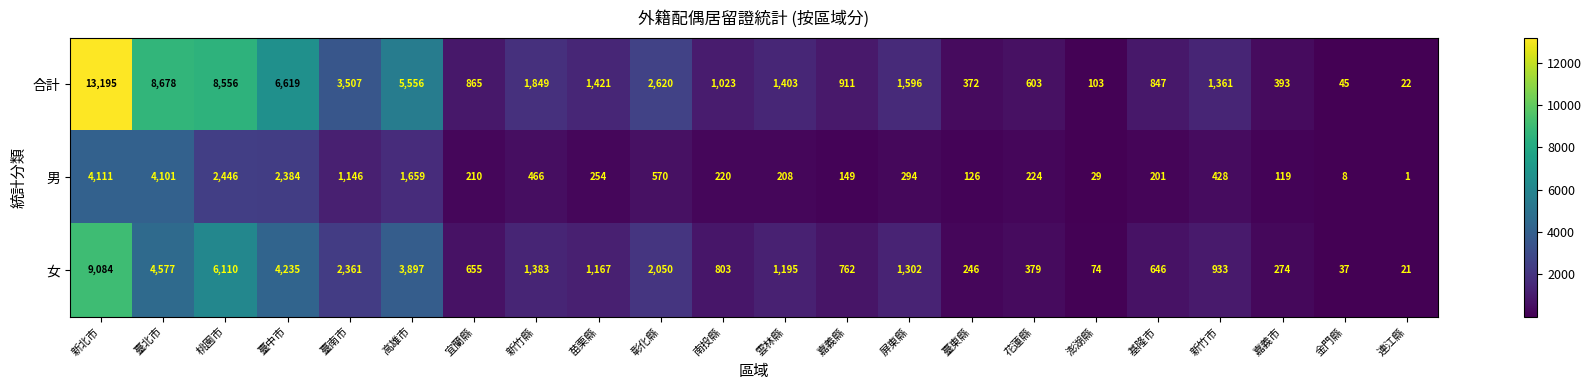

Where does the 男 series first go above 254?

新北市